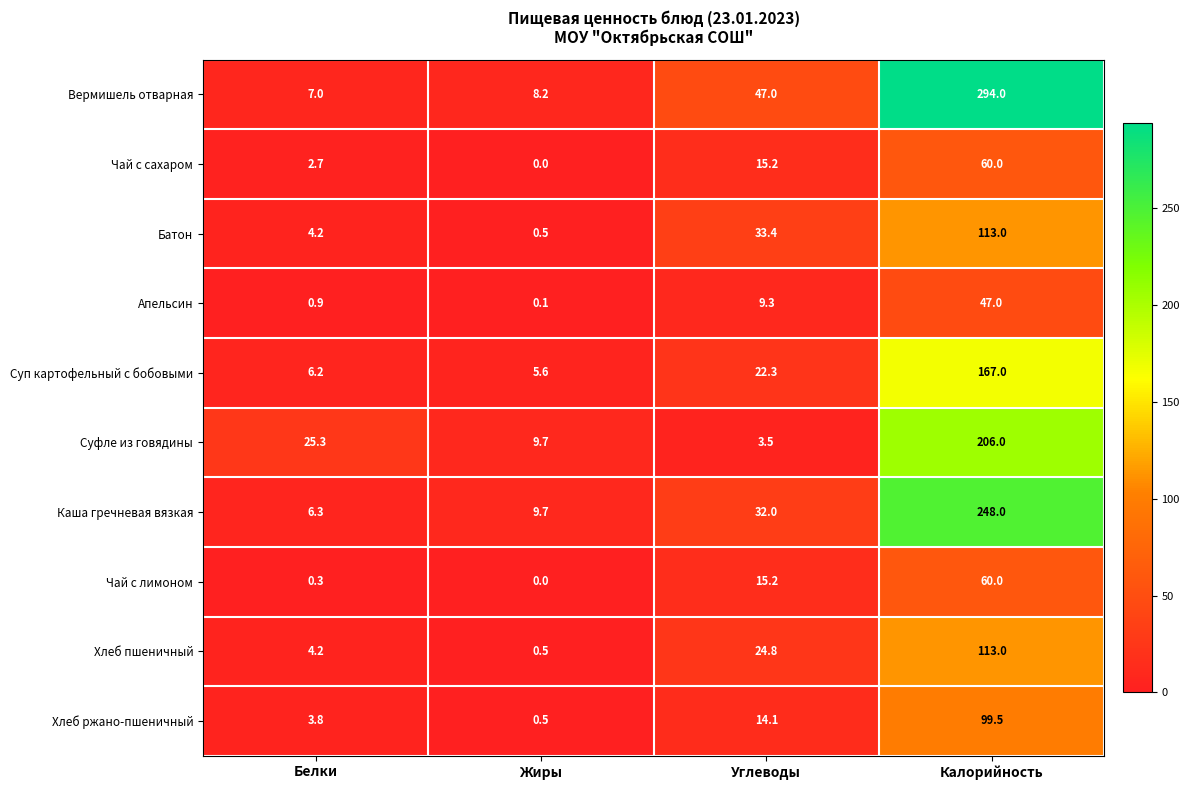

What value does the Вермишель отварная series have at Белки?

7.0